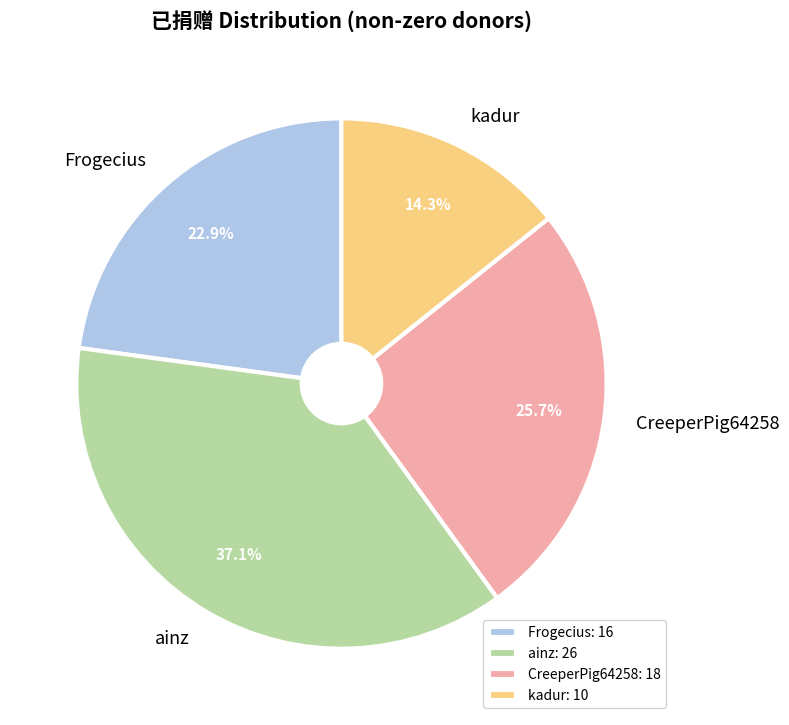

Which slice is the largest?

ainz